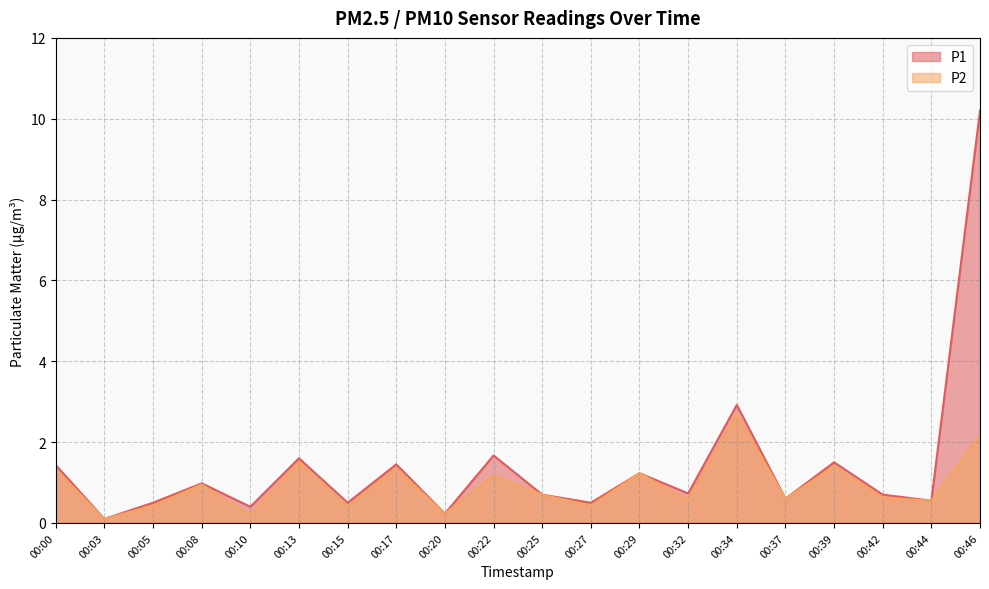

Read the P2 value at 00:37.

0.6